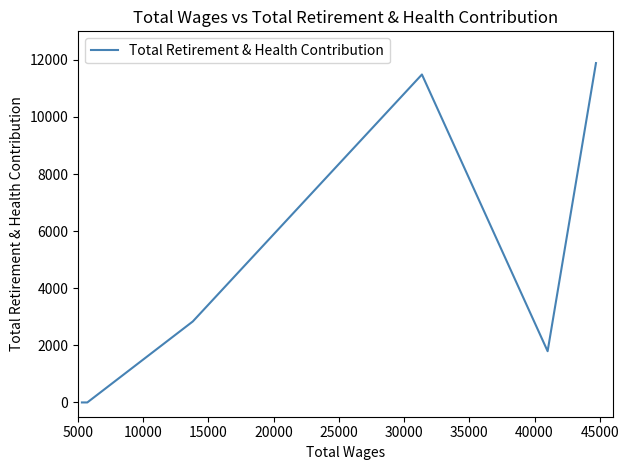

What is the maximum value shown in the chart?

11888